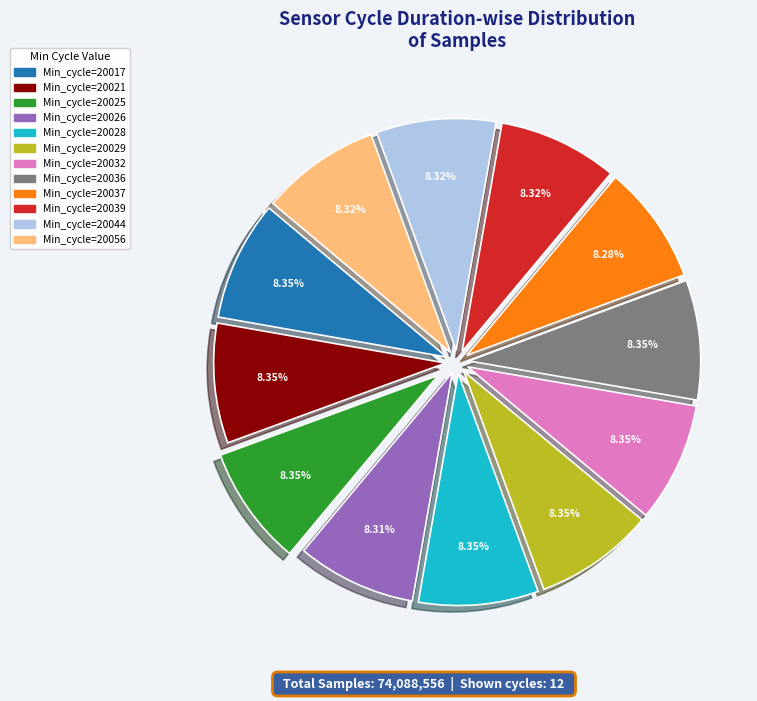

Is there any slice that represents more than half of the pie?

No